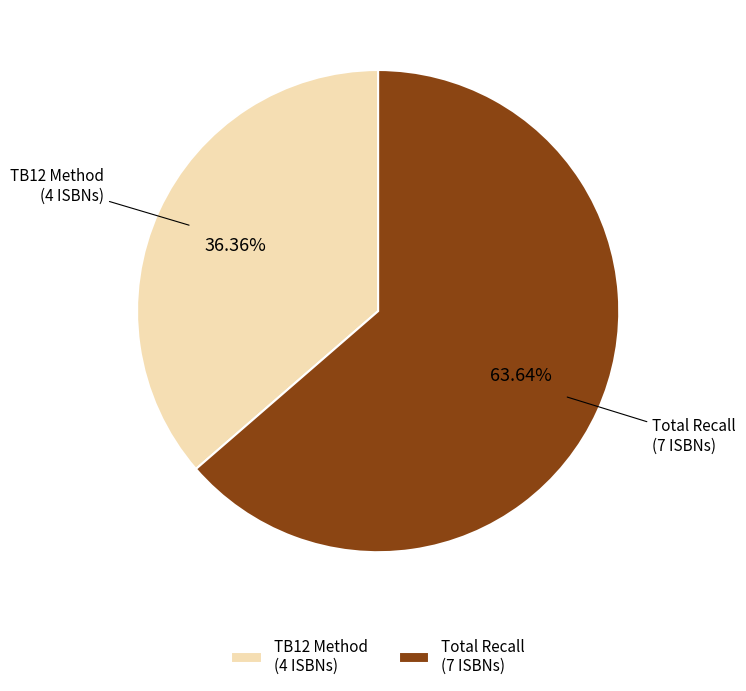

Is it true that TB12 Method is 65% of the pie?

False